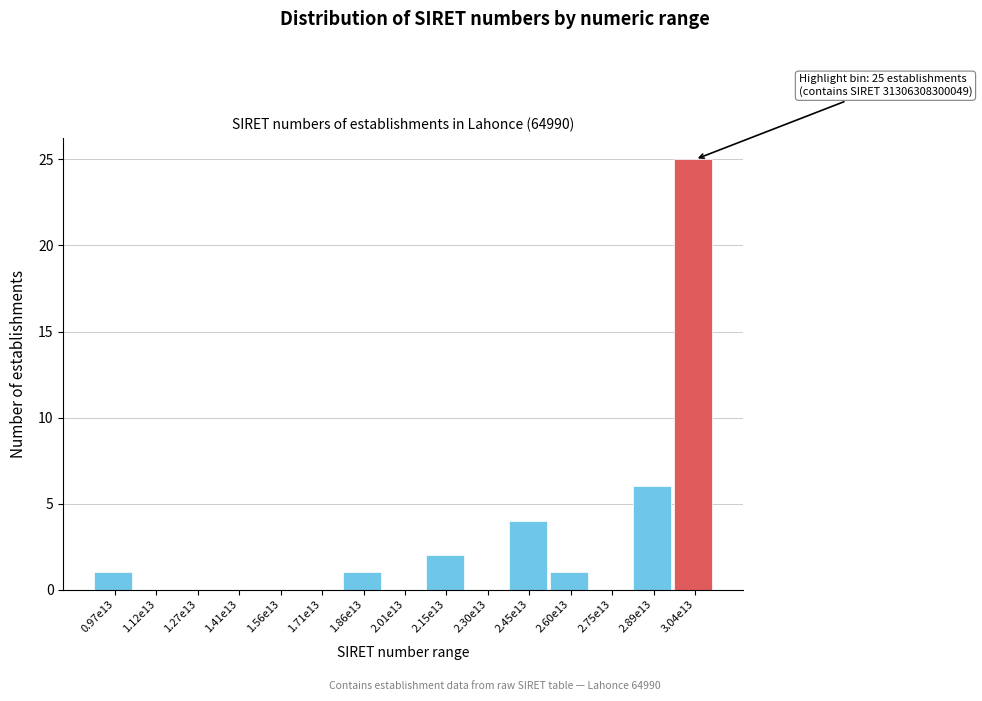

Reading left to right, list all the values displayed in this chart.

0.97e13=1	1.12e13=0	1.27e13=0	1.41e13=0	1.56e13=0	1.71e13=0	1.86e13=1	2.01e13=0	2.15e13=2	2.30e13=0	2.45e13=4	2.60e13=1	2.75e13=0	2.89e13=6	3.04e13=25